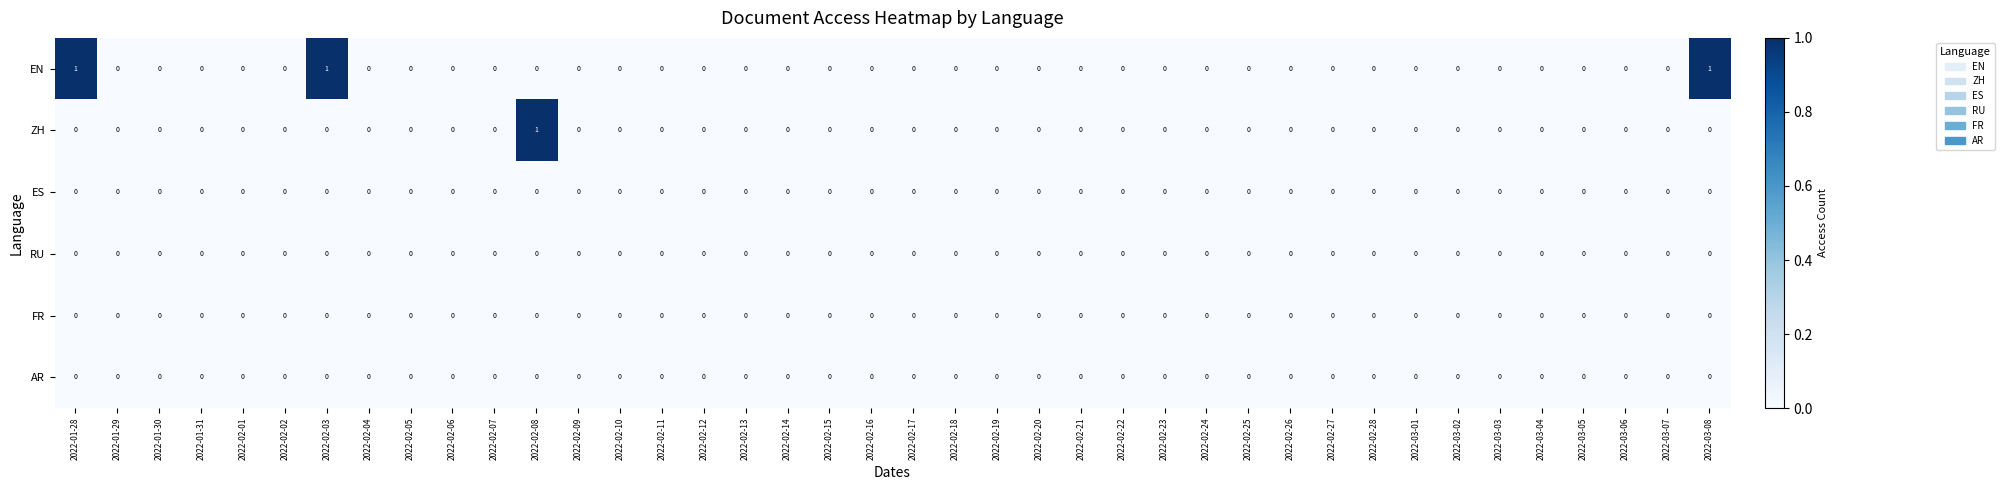

Is it true that ZH equals 0 at 2022-02-24?

True